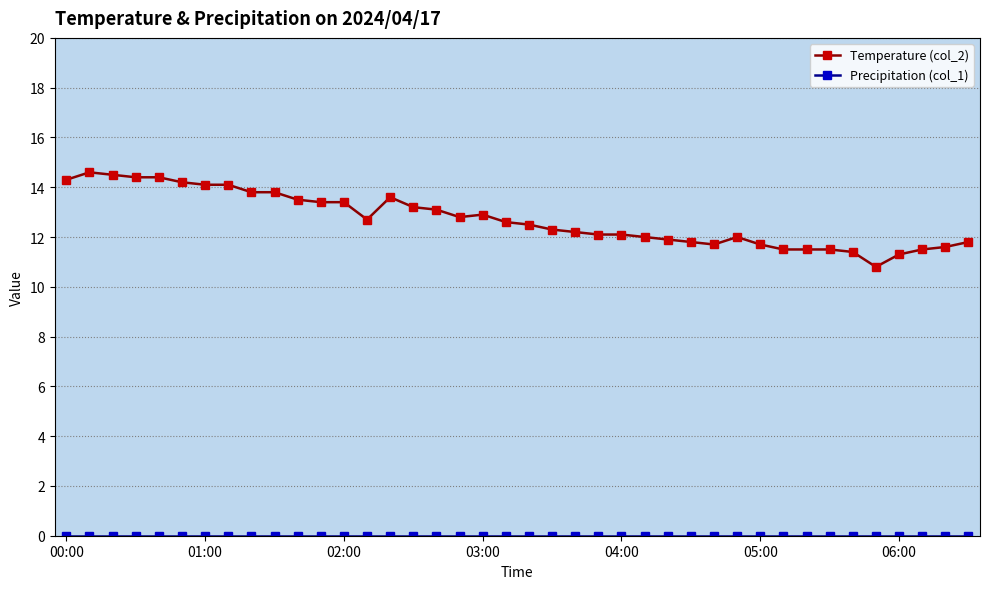

What is the greatest value displayed?

14.6